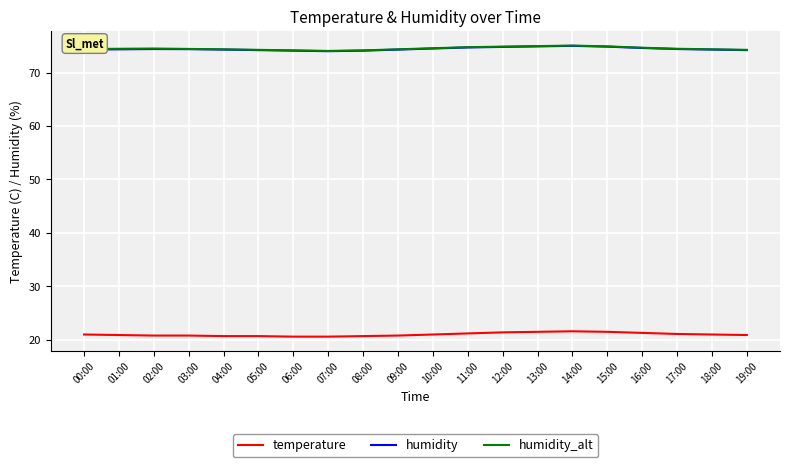

True or false: temperature and humidity_alt intersect in this chart.

False